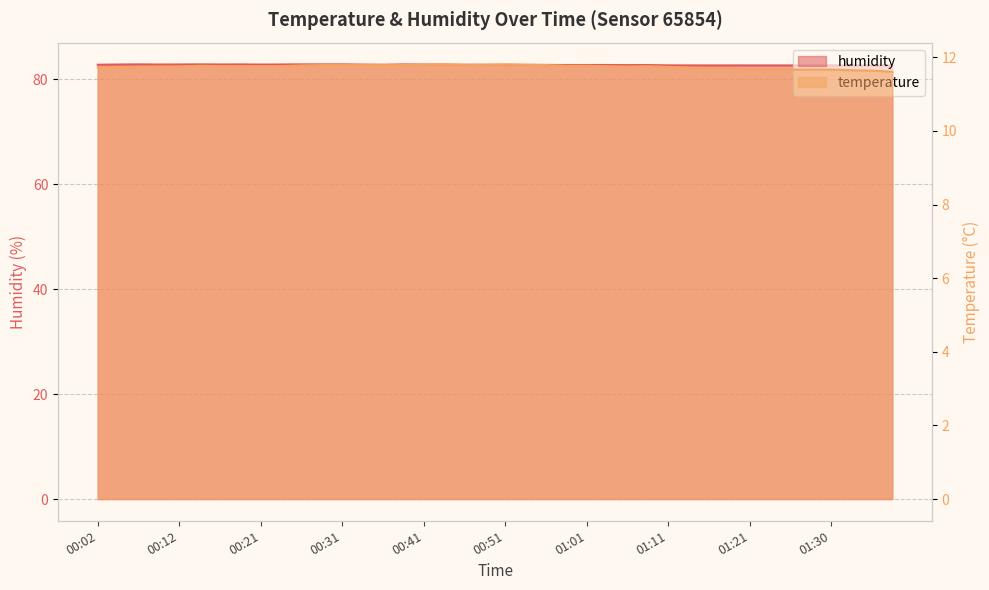

At which category does temperature reach its first local peak?

00:14